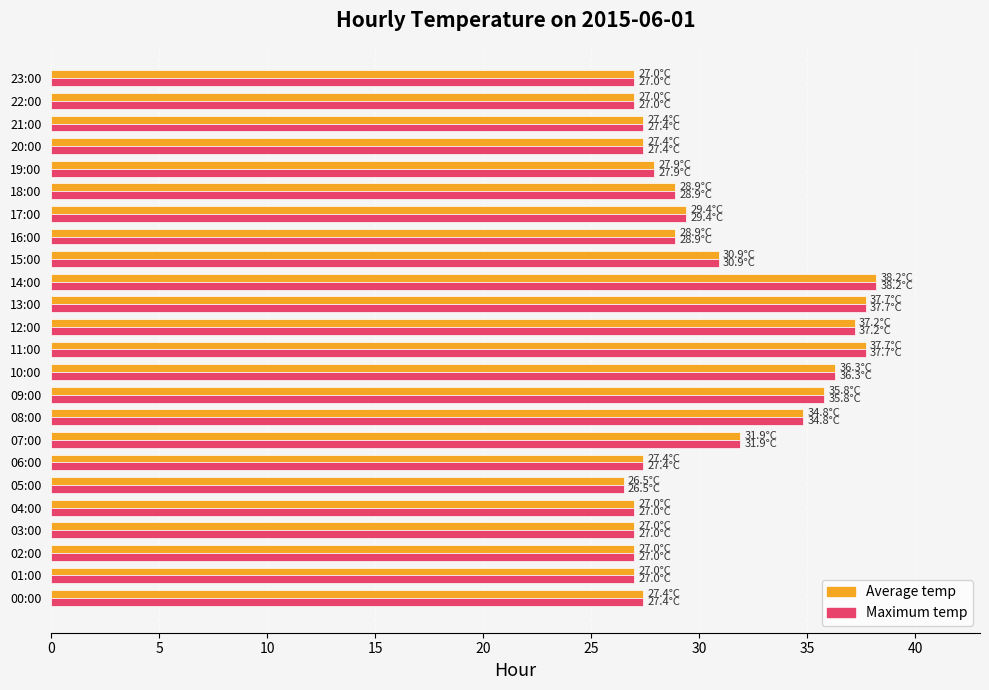

How many series are shown in this chart?

2